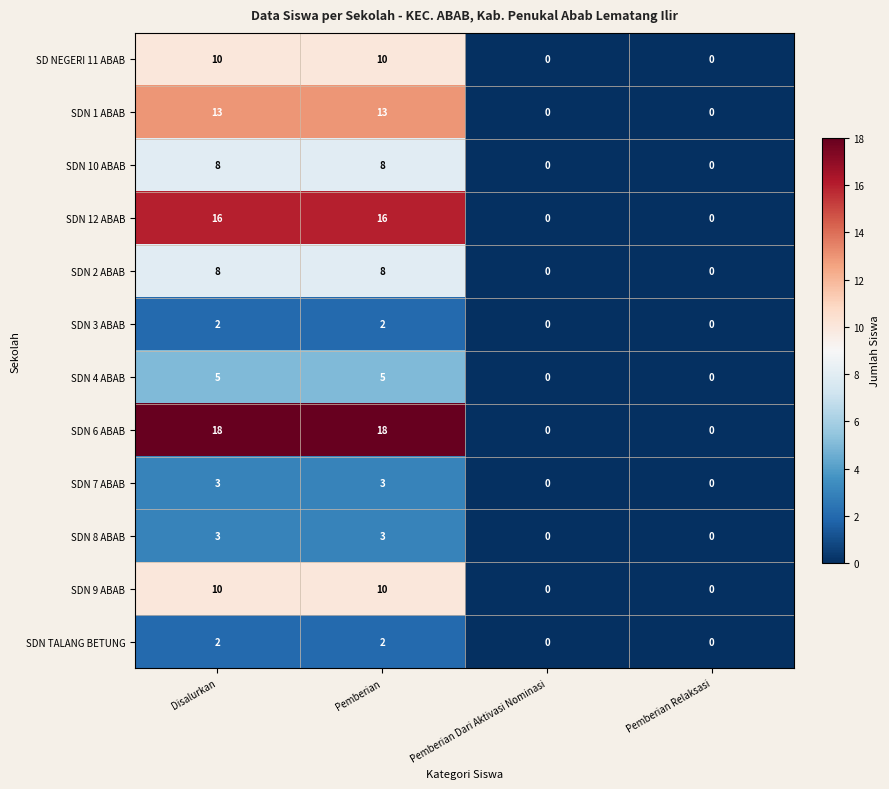

What is the difference between the SDN 10 ABAB values at Pemberian Dari Aktivasi Nominasi and Pemberian?

8